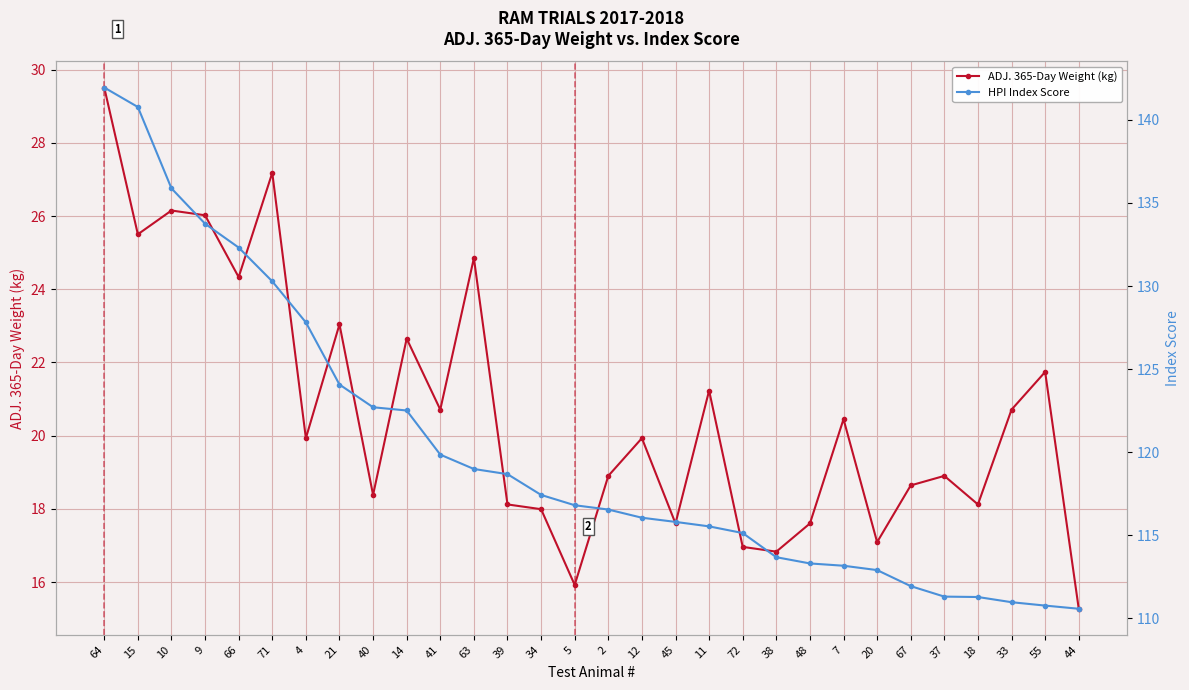

Where is ADJ. 365-Day Weight (kg) nearest to the value 22?

55